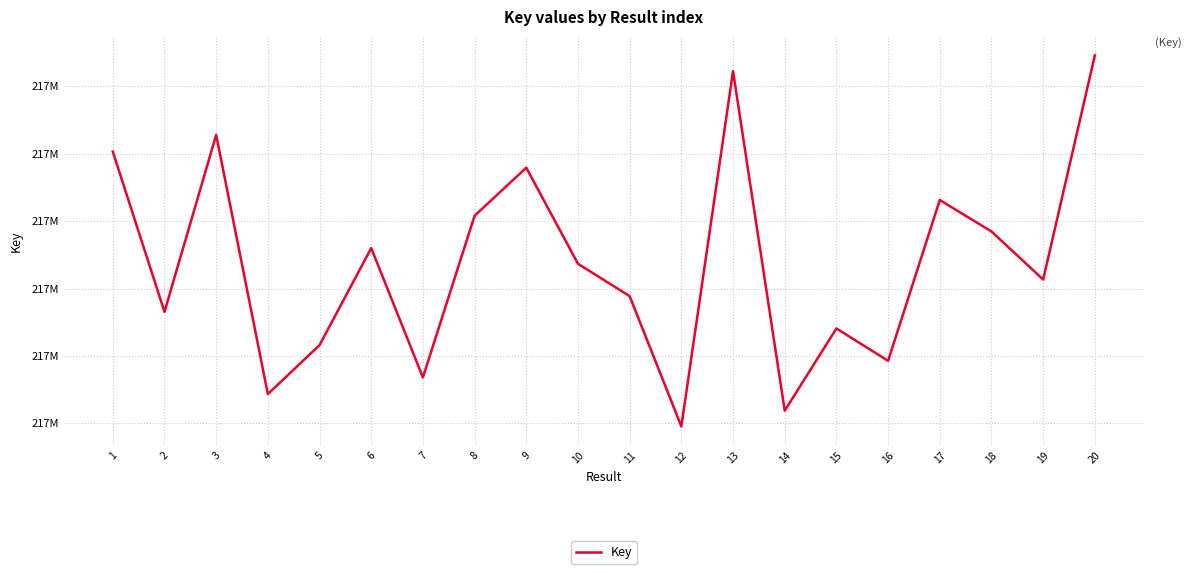

Does the chart have visible grid lines?

Yes